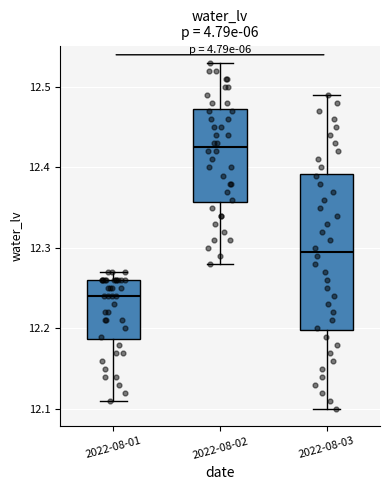

Comparing the boxes themselves (not the whiskers), which one is the tallest?

2022-08-03